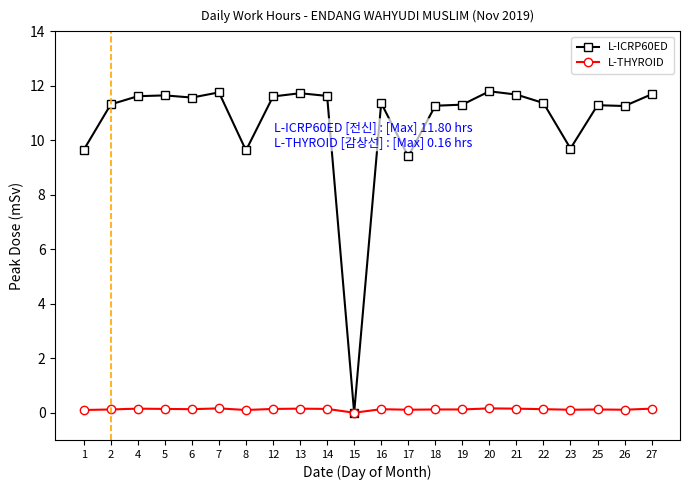

Which series has the largest range (max minus min)?

L-ICRP60ED